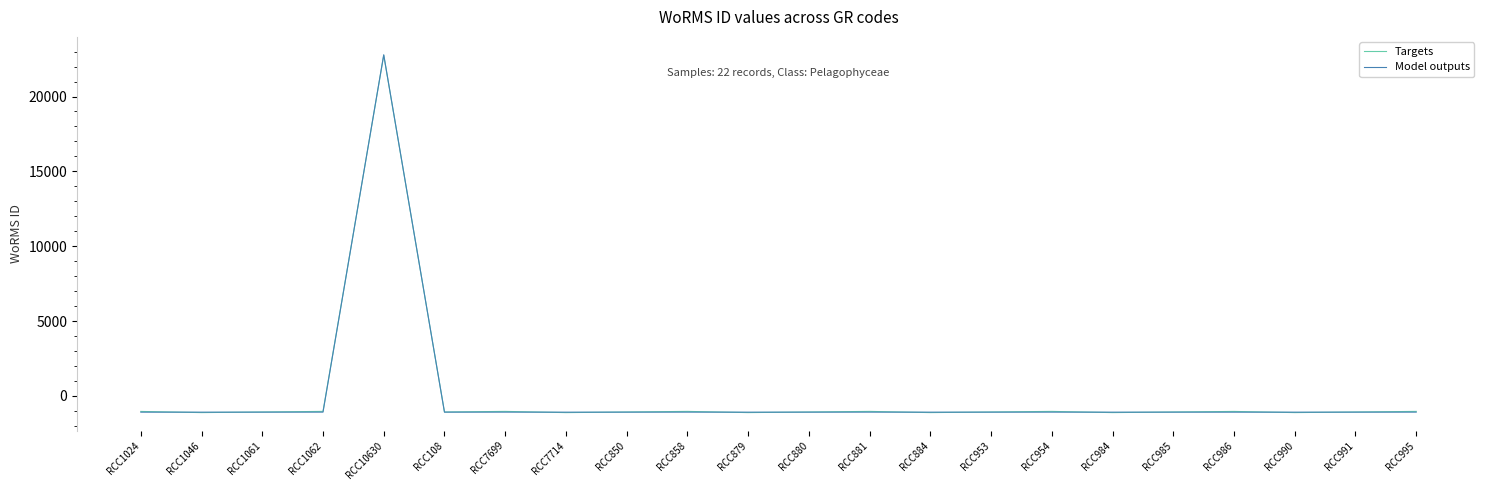

What is the total value across all series at RCC954?

-2119.8